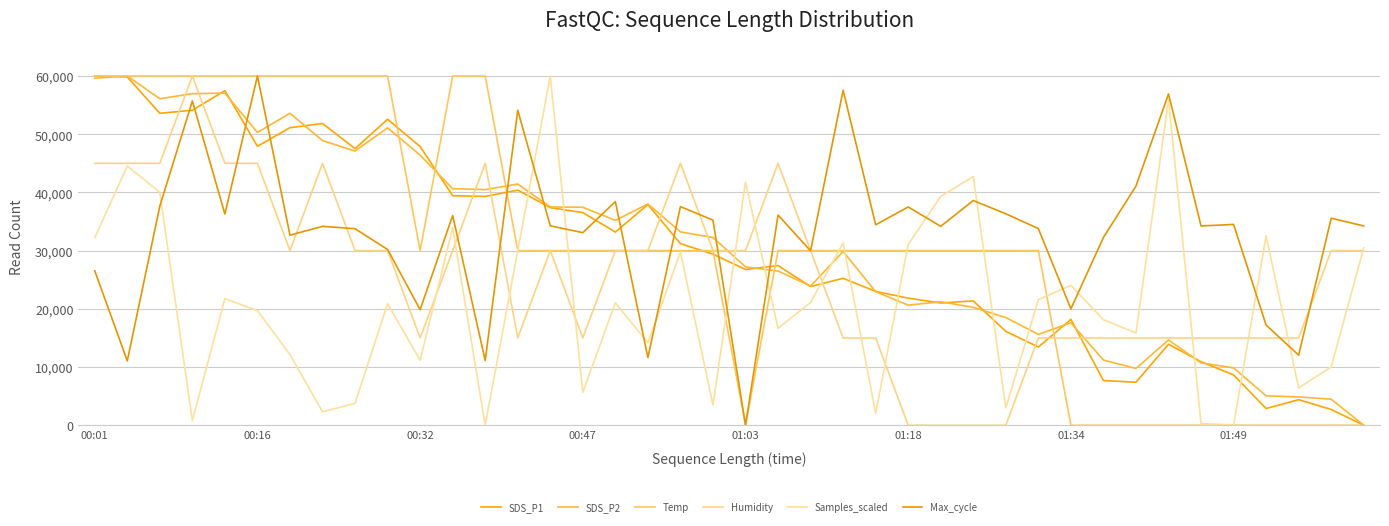

How many lines are shown in the chart?

6